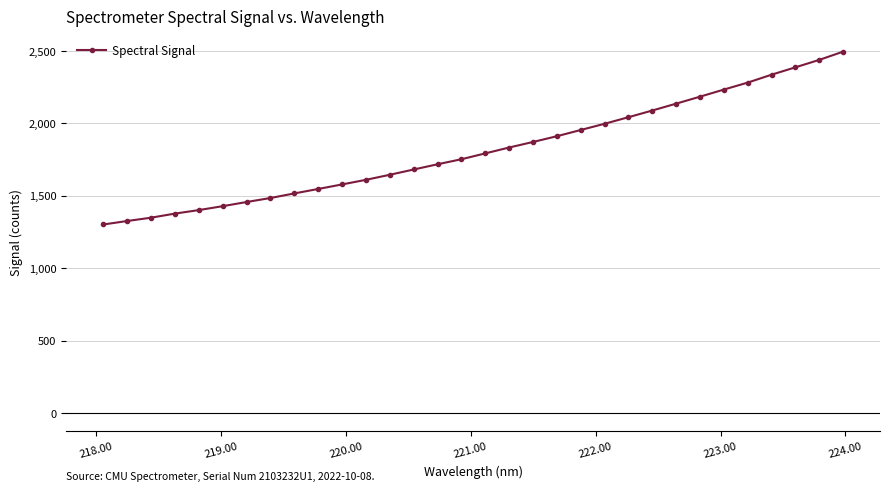

What is the difference between the second highest and minimum values?

1136.1